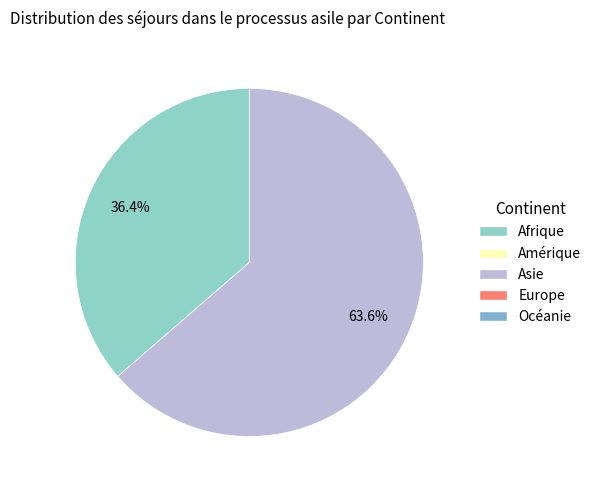

Does any single category account for the majority?

Yes